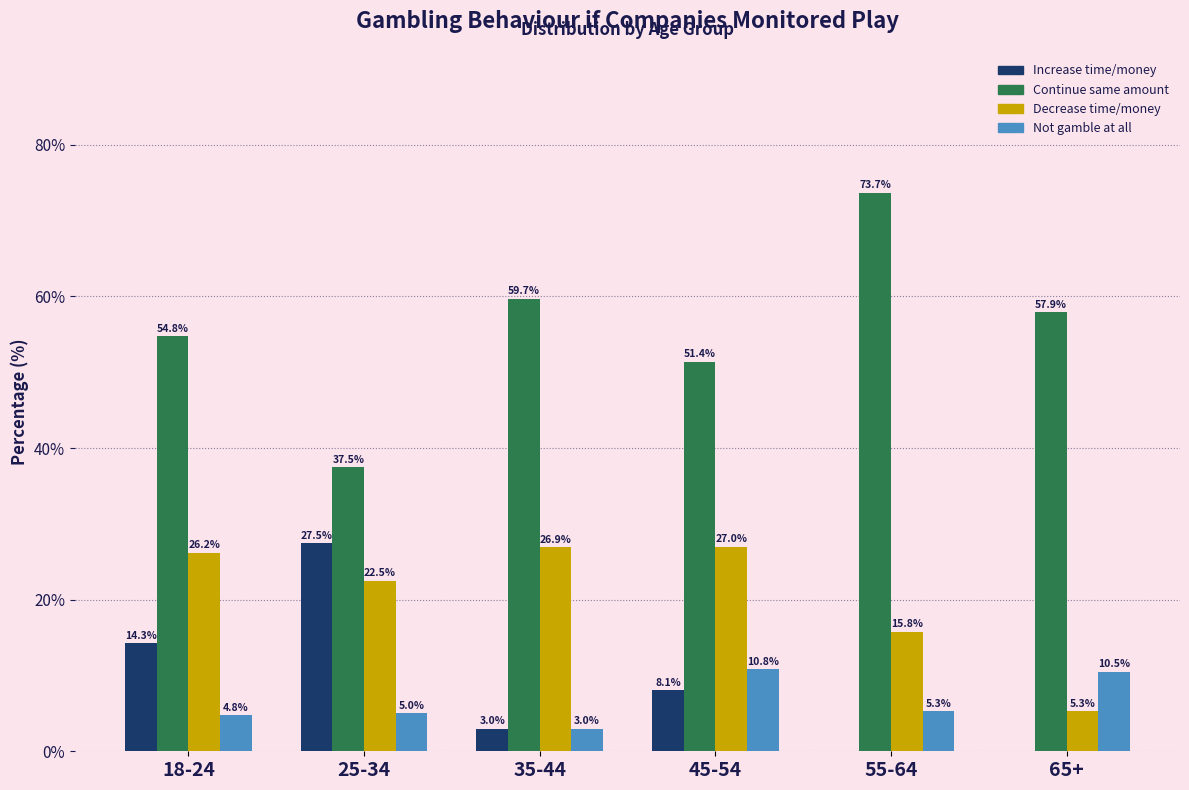

At which category is the sum across all series the highest?

18-24